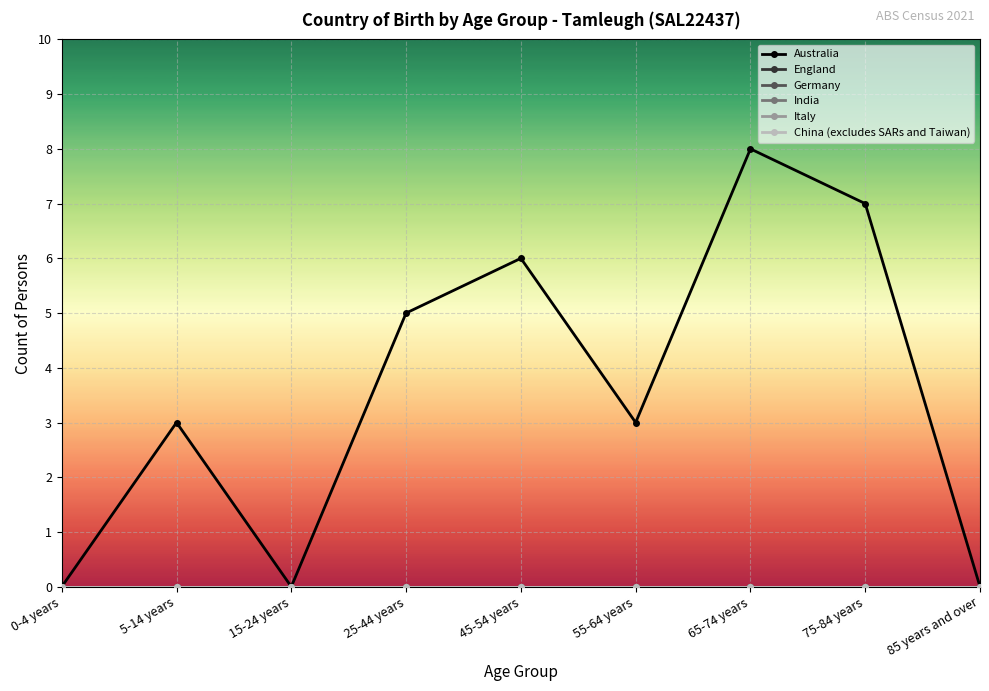

Rank the series by their maximum value, from lowest to highest.

England, Germany, India, Italy, China (excludes SARs and Taiwan), Australia